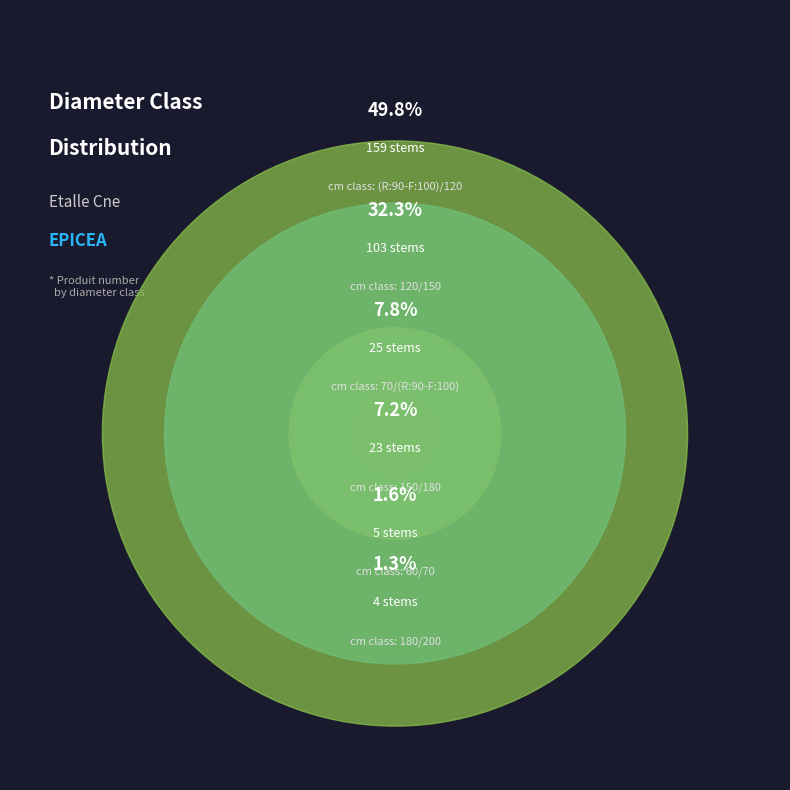

To the nearest percent, what is the difference between the 180/200 and 120/150 slice percentages?

31%